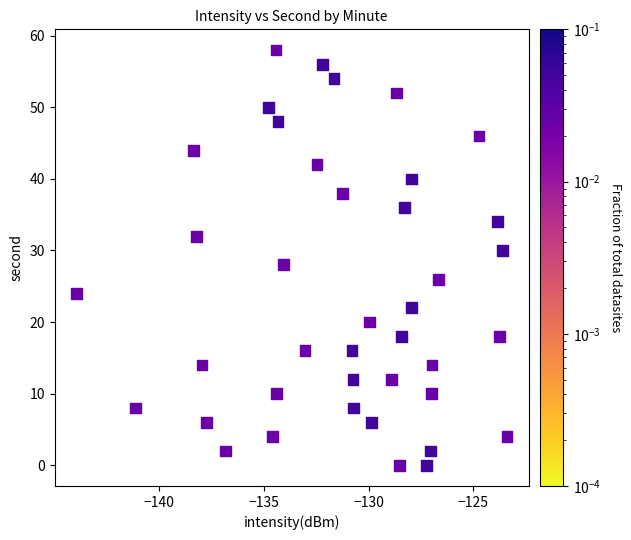

What is the range of Y values (max minus min)?

58